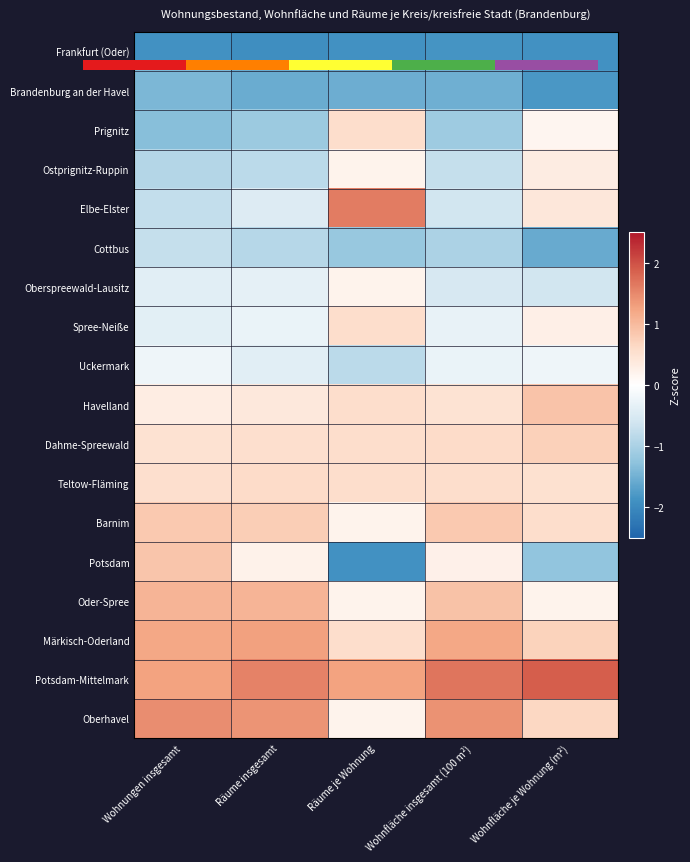

What is the average value of the Teltow-Fläming series?

0.6